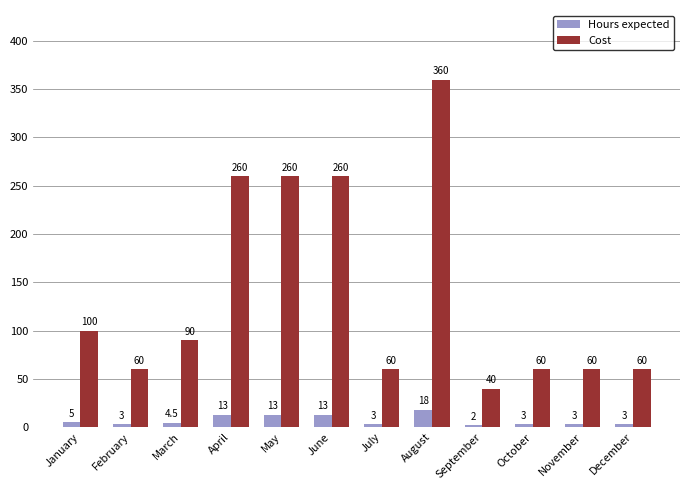

Reading right to left, extract all data points from this chart.

Hours expected: 3.0	3.0	3.0	2.0	18.0	3.0	13.0	13.0	13.0	4.5	3.0	5.0
Cost: 60.0	60.0	60.0	40.0	360.0	60.0	260.0	260.0	260.0	90.0	60.0	100.0